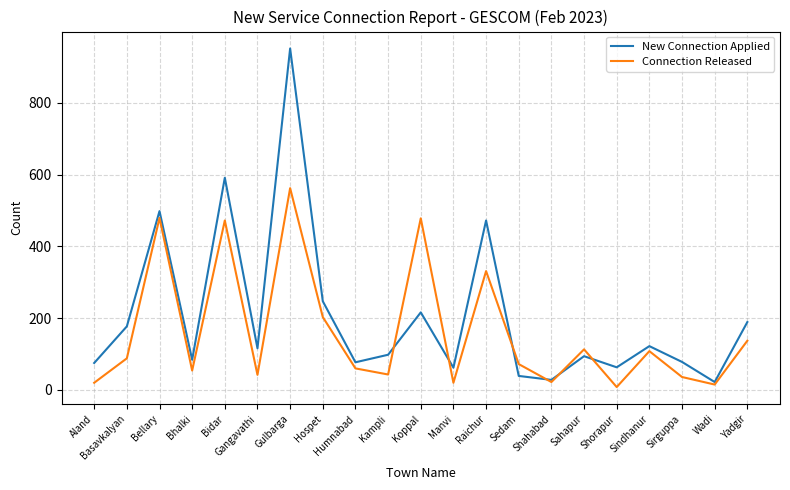

Is it true that New Connection Applied equals 116 at Gangavathi?

True